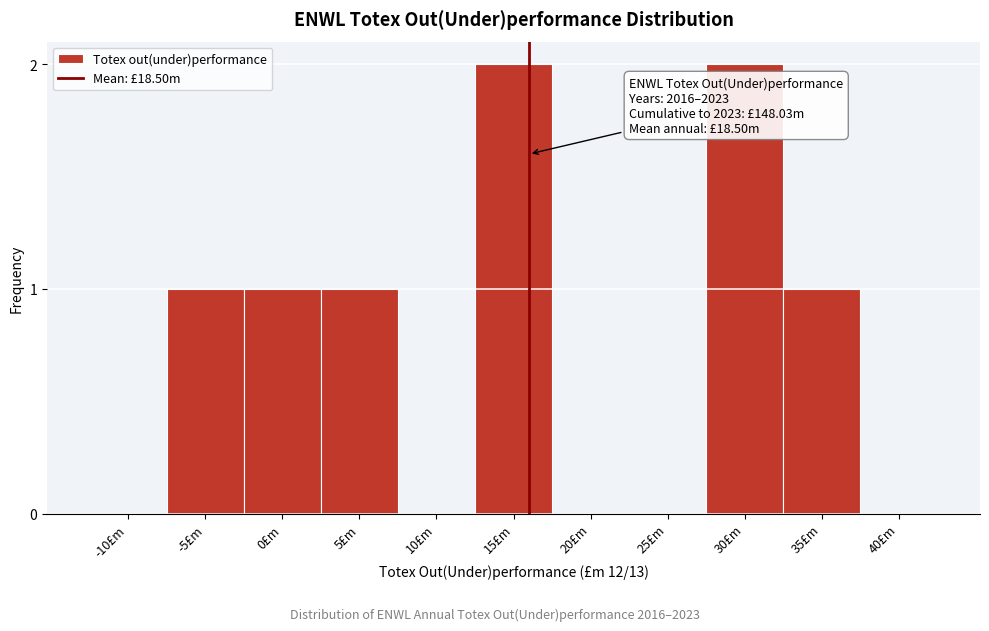

Reading left to right, extract all data points from this chart.

-10£m=0	-5£m=1	0£m=1	5£m=1	10£m=0	15£m=2	20£m=0	25£m=0	30£m=2	35£m=1	40£m=0